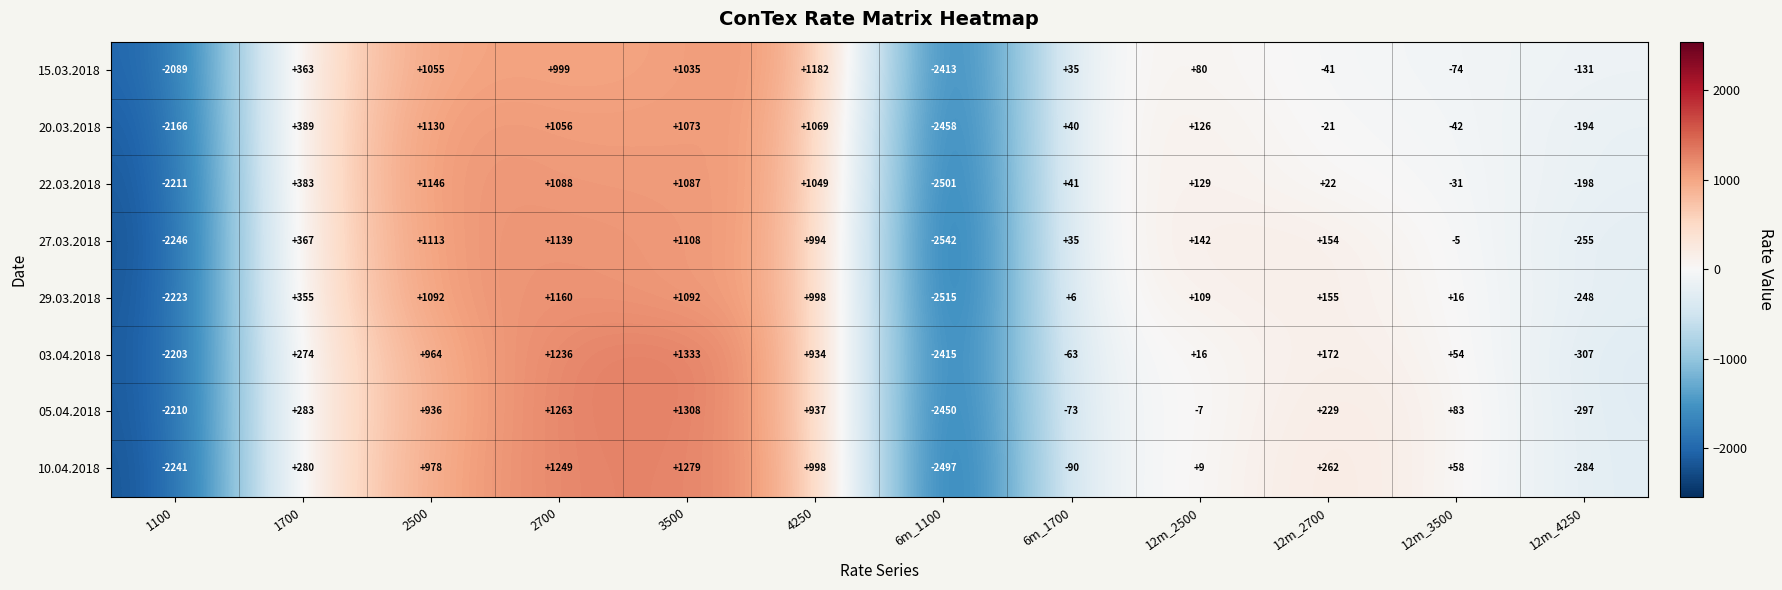

At which category is the sum across all series the highest?

3500